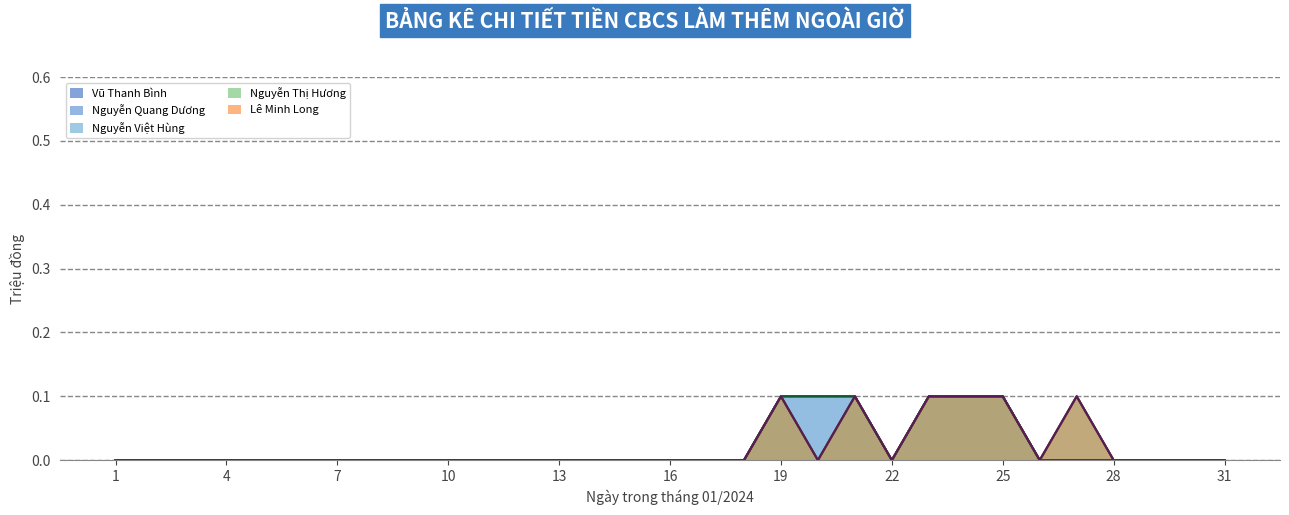

How many values in the Vũ Thanh Bình series exceed 0?

6